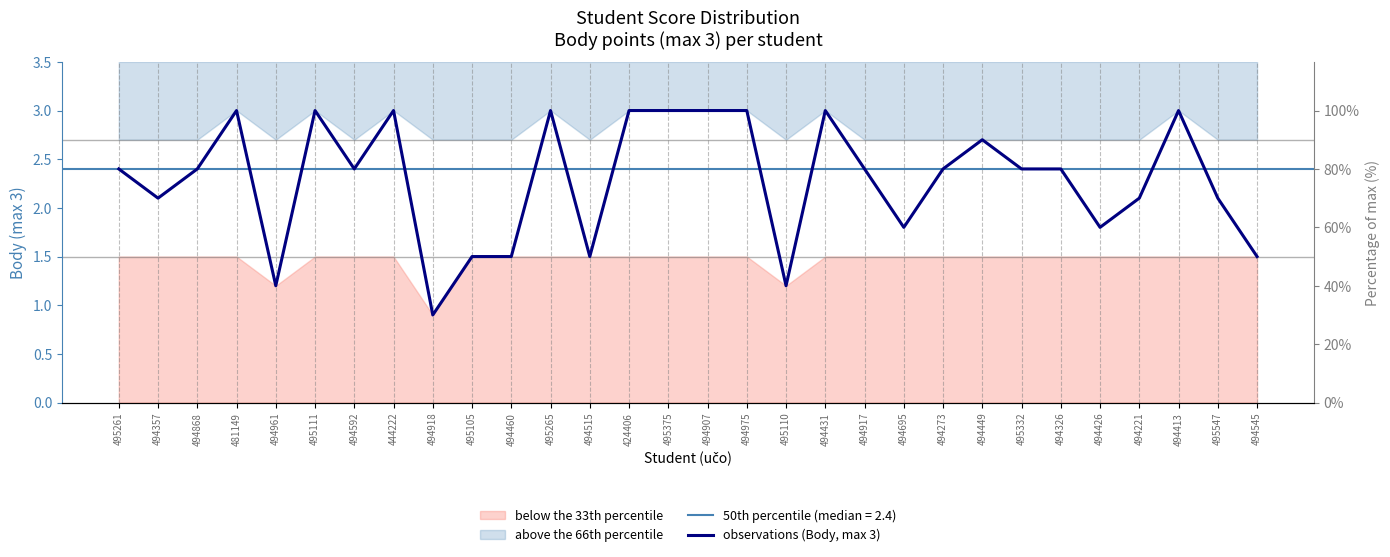

Which category has the lowest value across all series?

494918